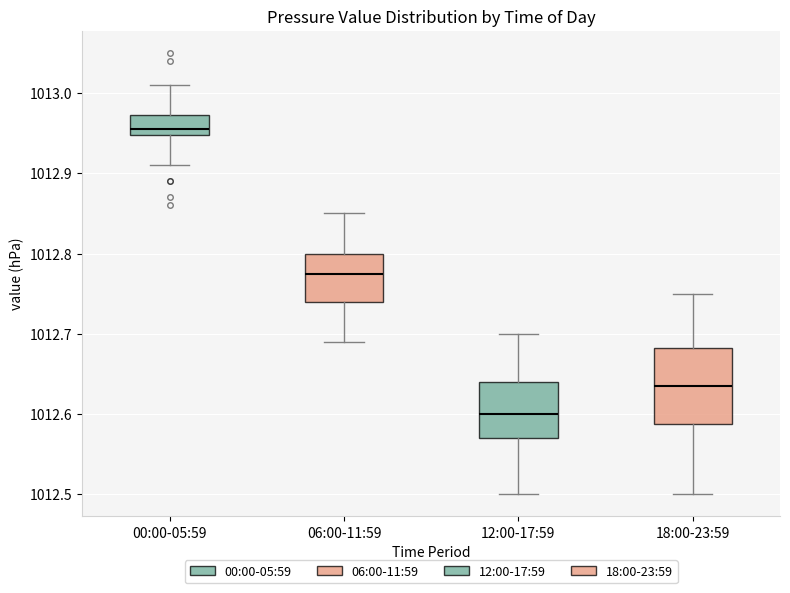

Which box is the tallest, from its lower edge to its upper edge?

18:00-23:59